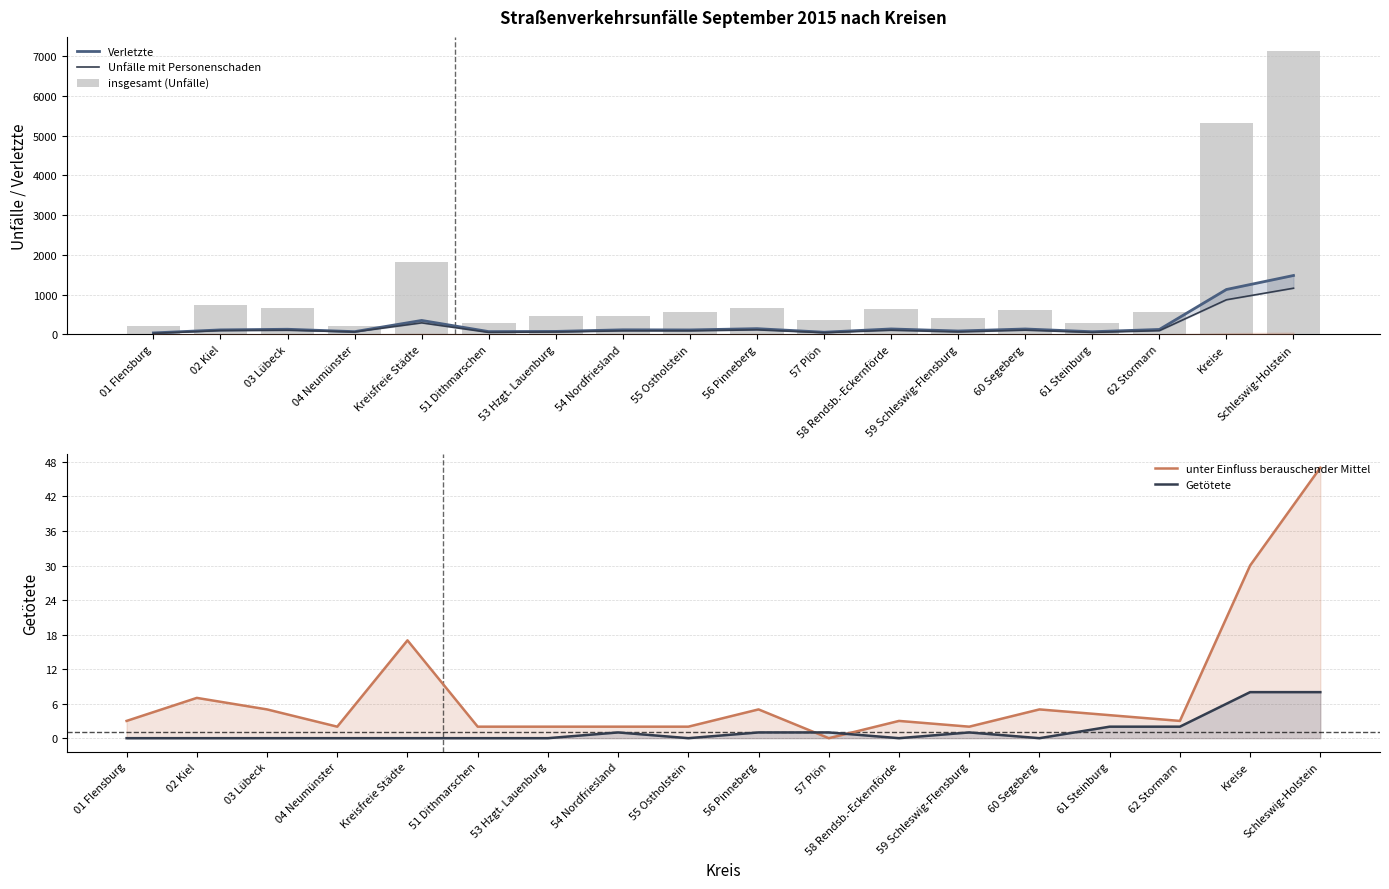

Where does the Unfälle mit Personenschaden series first go above 94?

02 Kiel